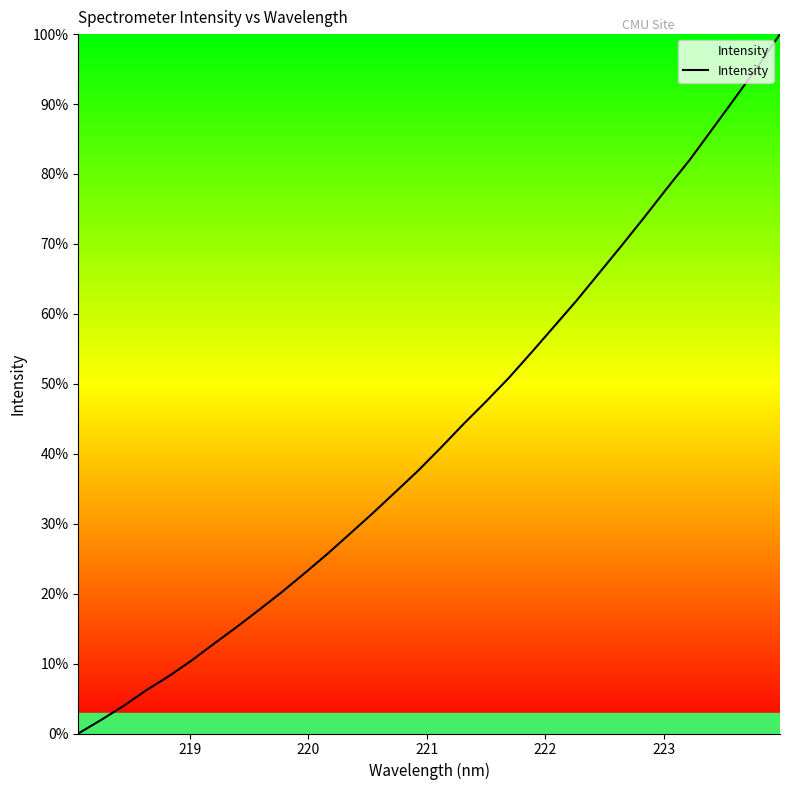

What is the maximum value shown in the chart?

100.0